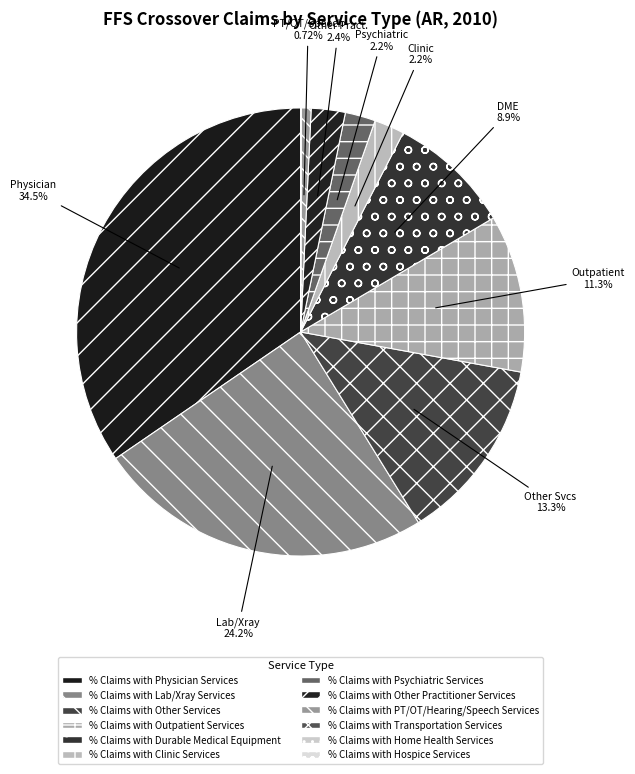

What percentage do % Claims with Clinic Services and % Claims with Psychiatric Services together represent?

4.4%